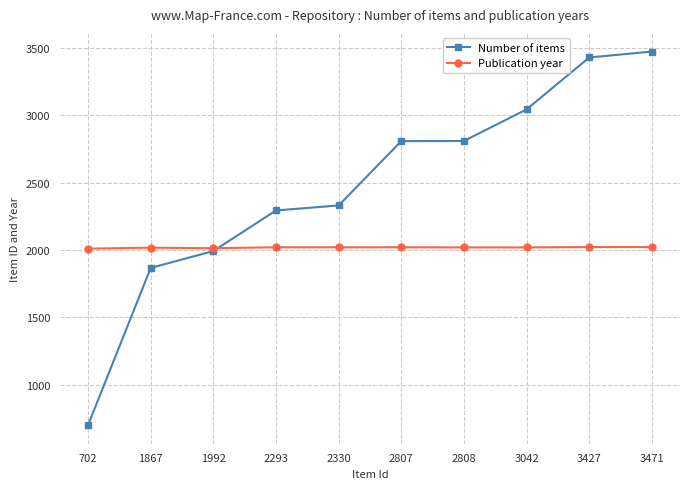

Which series has the widest spread of values?

Number of items